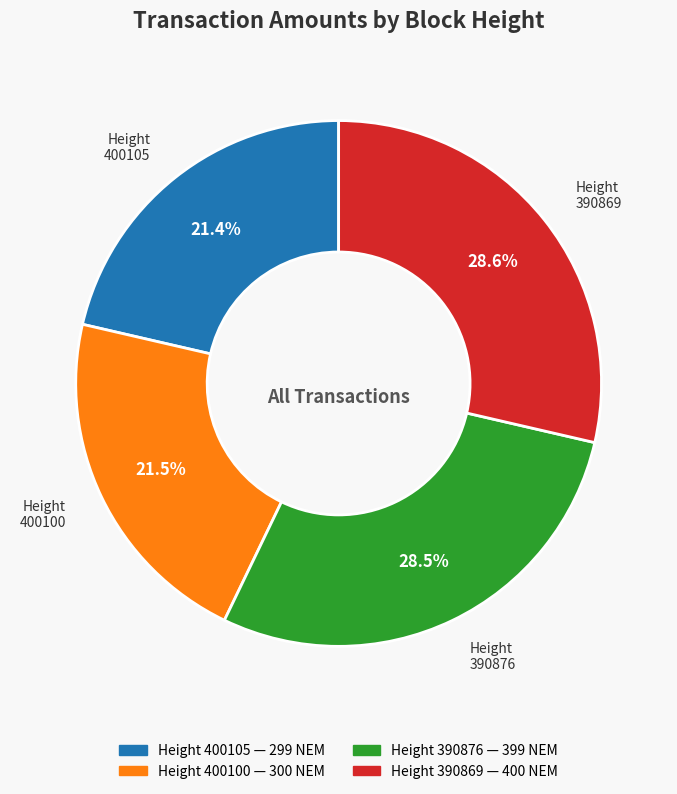

To the nearest percent, what is the difference between the largest and smallest slice percentages?

7%